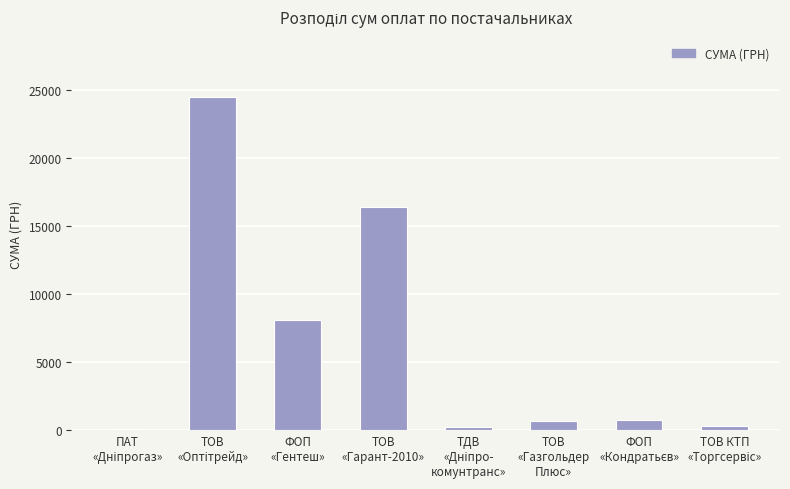

What is the greatest value displayed?

24480.0